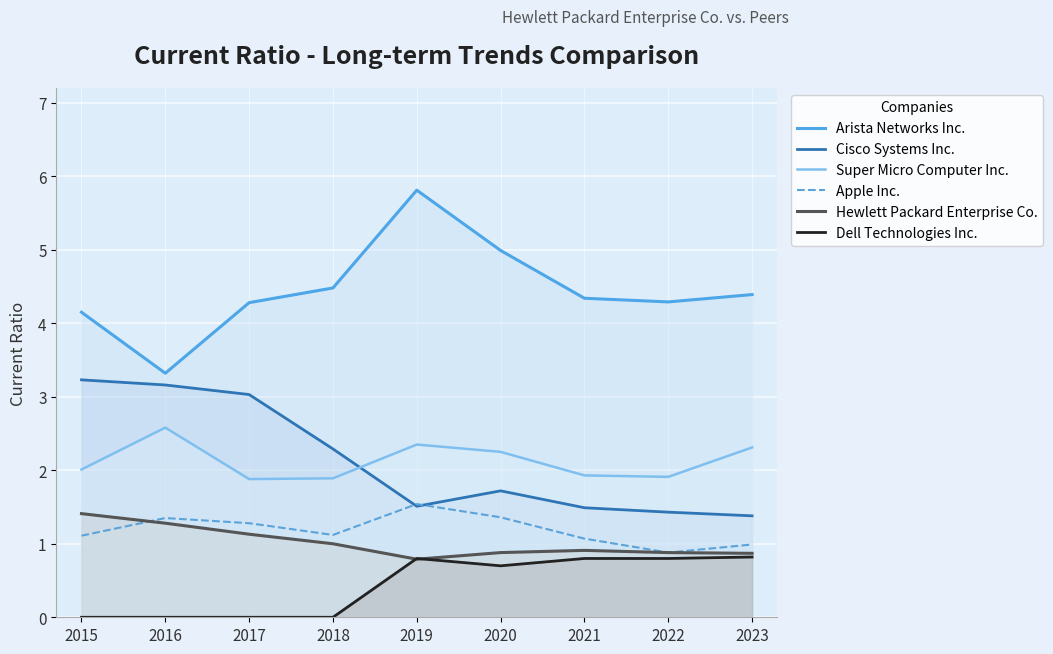

What is the sum of all Apple Inc. values?

10.7